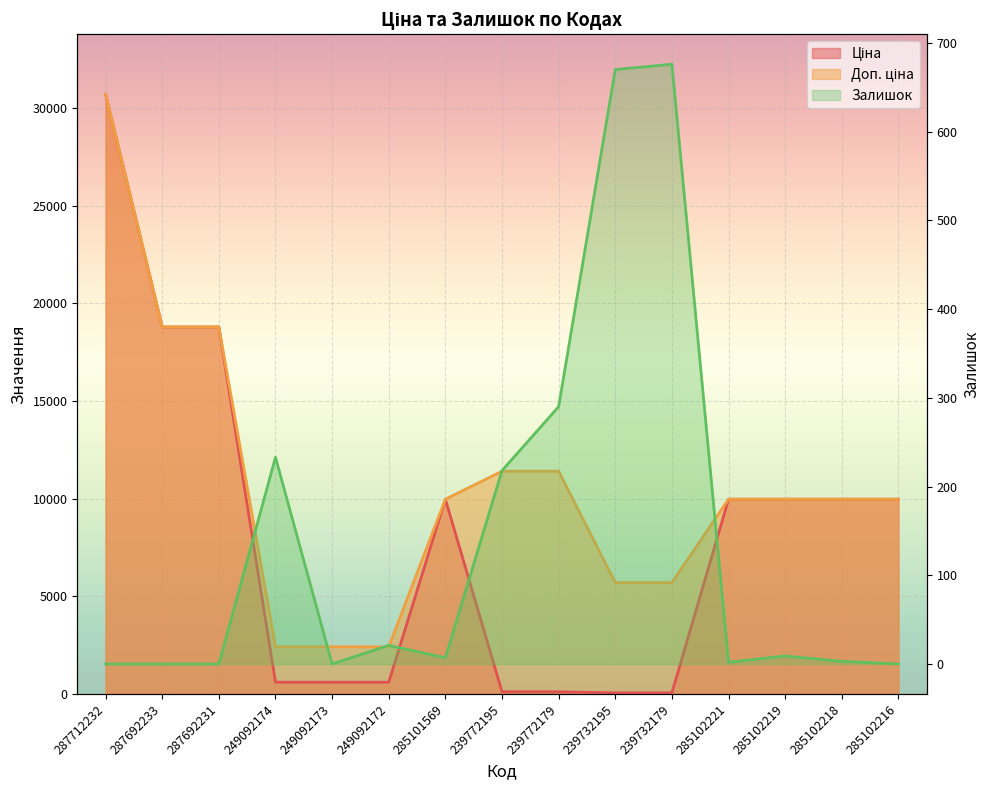

True or false: Ціна has more than 1 interior local peaks.

False